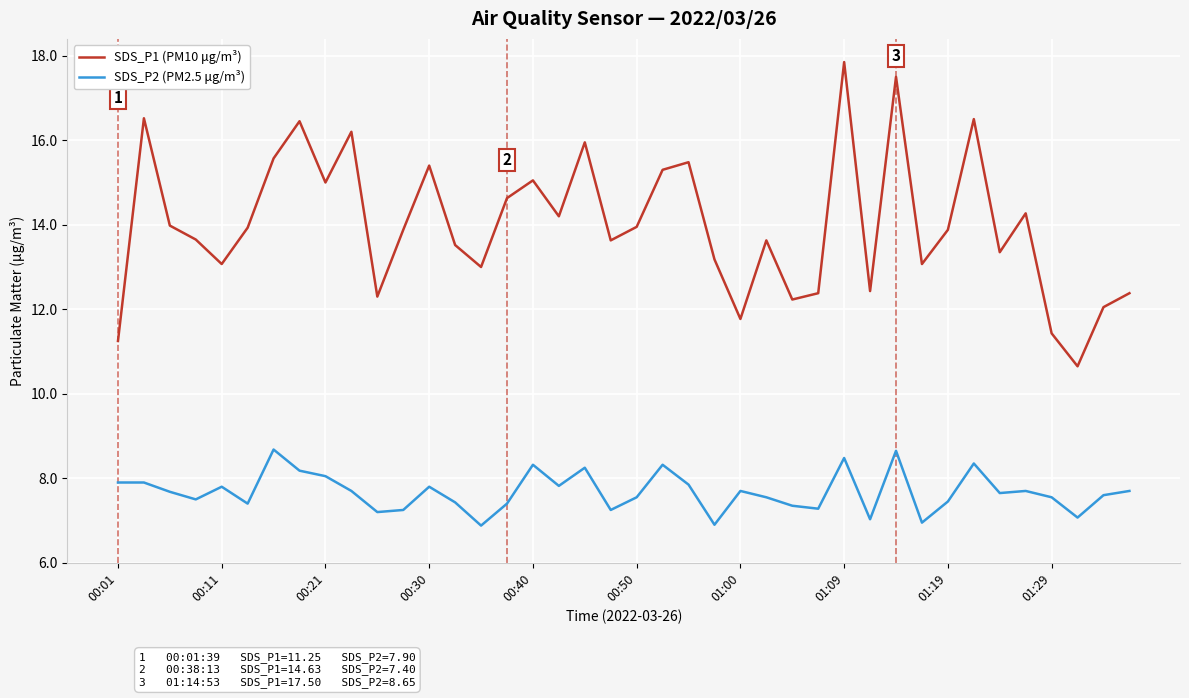

Rank the series by their average value, from highest to lowest.

SDS_P1 (PM10 μg/m³), SDS_P2 (PM2.5 μg/m³)